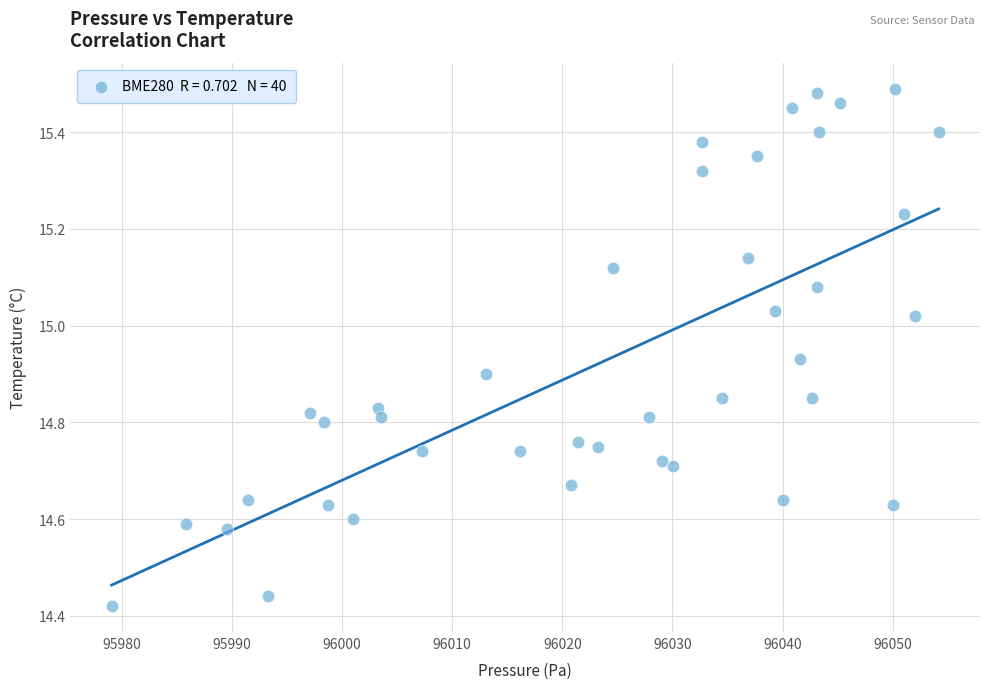

What is the range of Y values (max minus min)?

1.1